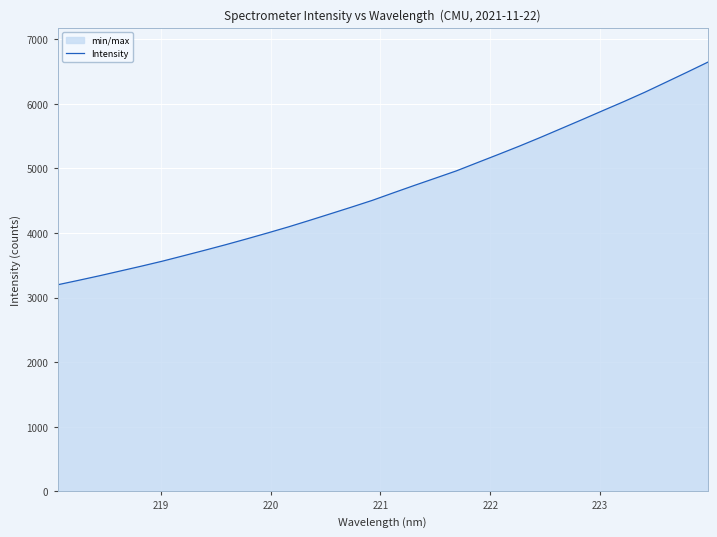

What is the difference between the maximum and minimum values?

3445.0